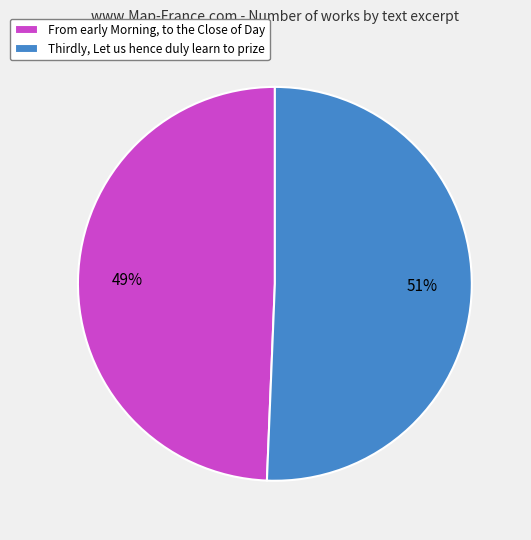

Is it true that From early Morning, to the Close of Day is 36% of the pie?

False